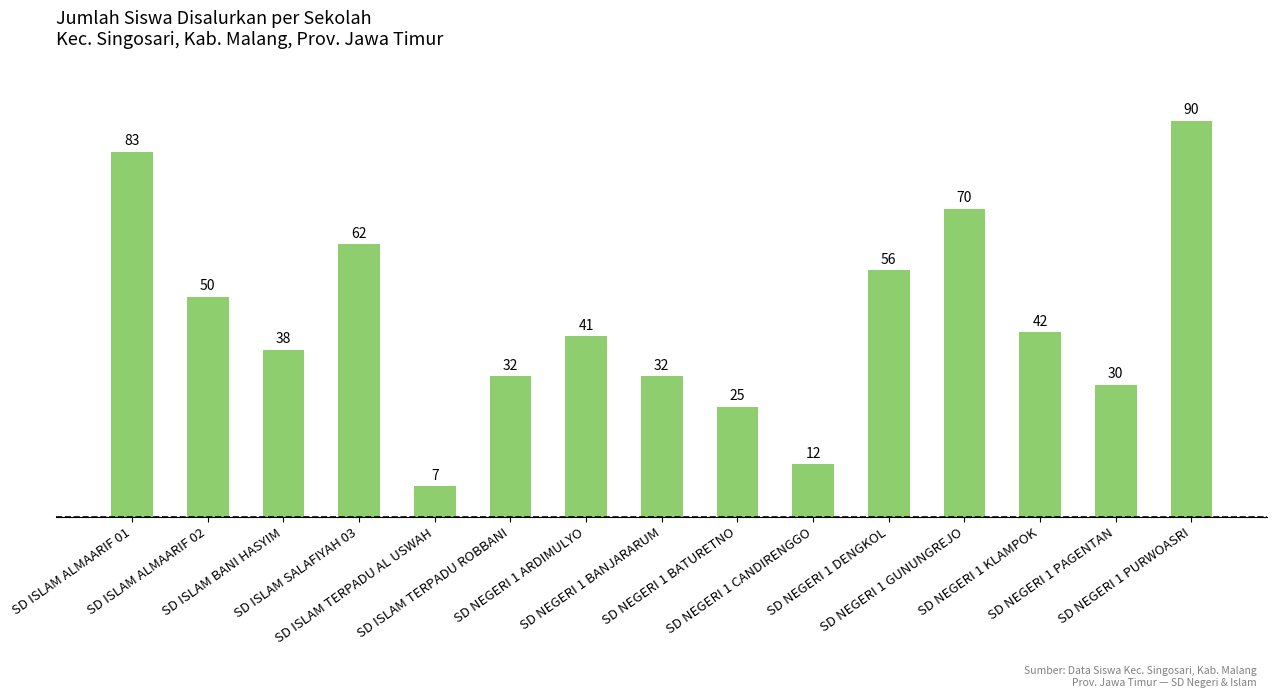

Reading left to right, what are all the values shown in this chart?

SD ISLAM ALMAARIF 01=83	SD ISLAM ALMAARIF 02=50	SD ISLAM BANI HASYIM=38	SD ISLAM SALAFIYAH 03=62	SD ISLAM TERPADU AL USWAH=7	SD ISLAM TERPADU ROBBANI=32	SD NEGERI 1 ARDIMULYO=41	SD NEGERI 1 BANJARARUM=32	SD NEGERI 1 BATURETNO=25	SD NEGERI 1 CANDIRENGGO=12	SD NEGERI 1 DENGKOL=56	SD NEGERI 1 GUNUNGREJO=70	SD NEGERI 1 KLAMPOK=42	SD NEGERI 1 PAGENTAN=30	SD NEGERI 1 PURWOASRI=90